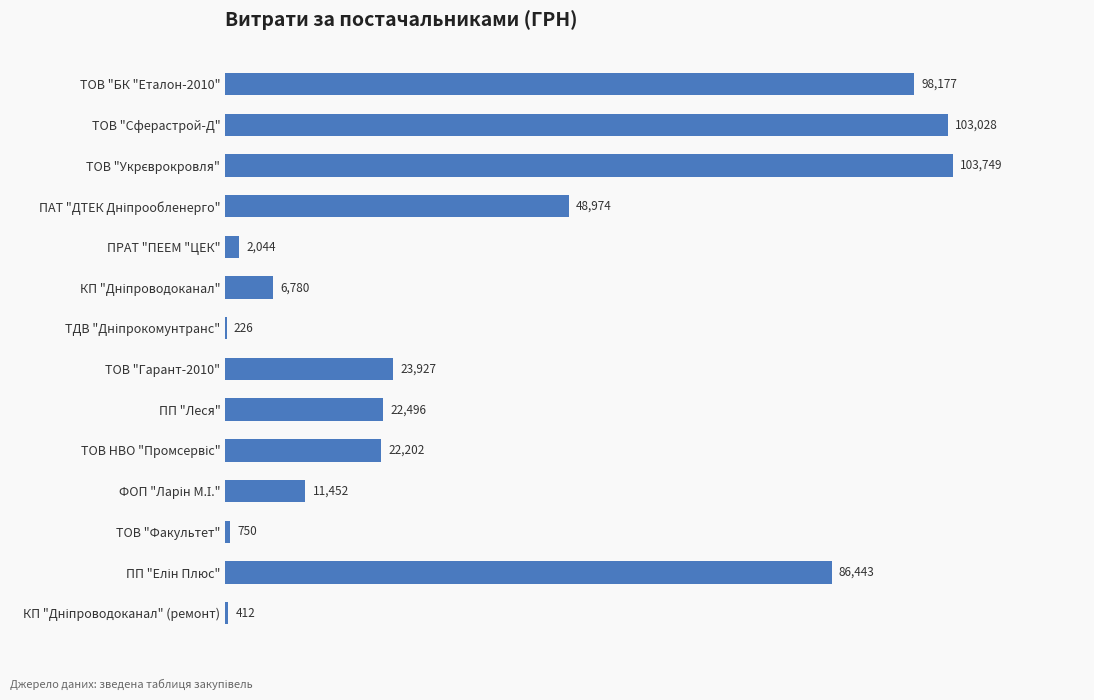

Are the bars grouped side by side (vs. stacked)?

No